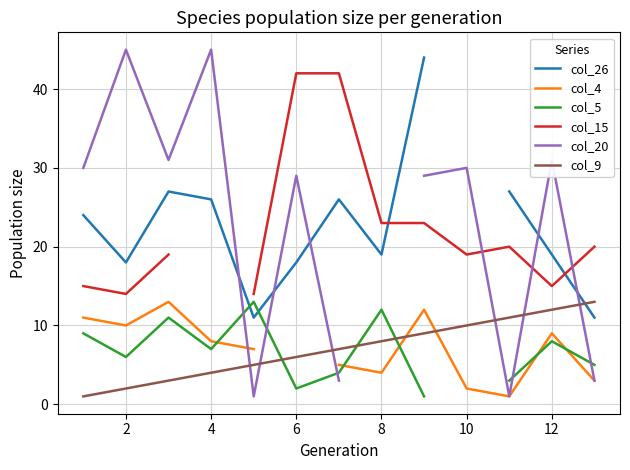

How many intersections are there between col_15 and col_26?

2